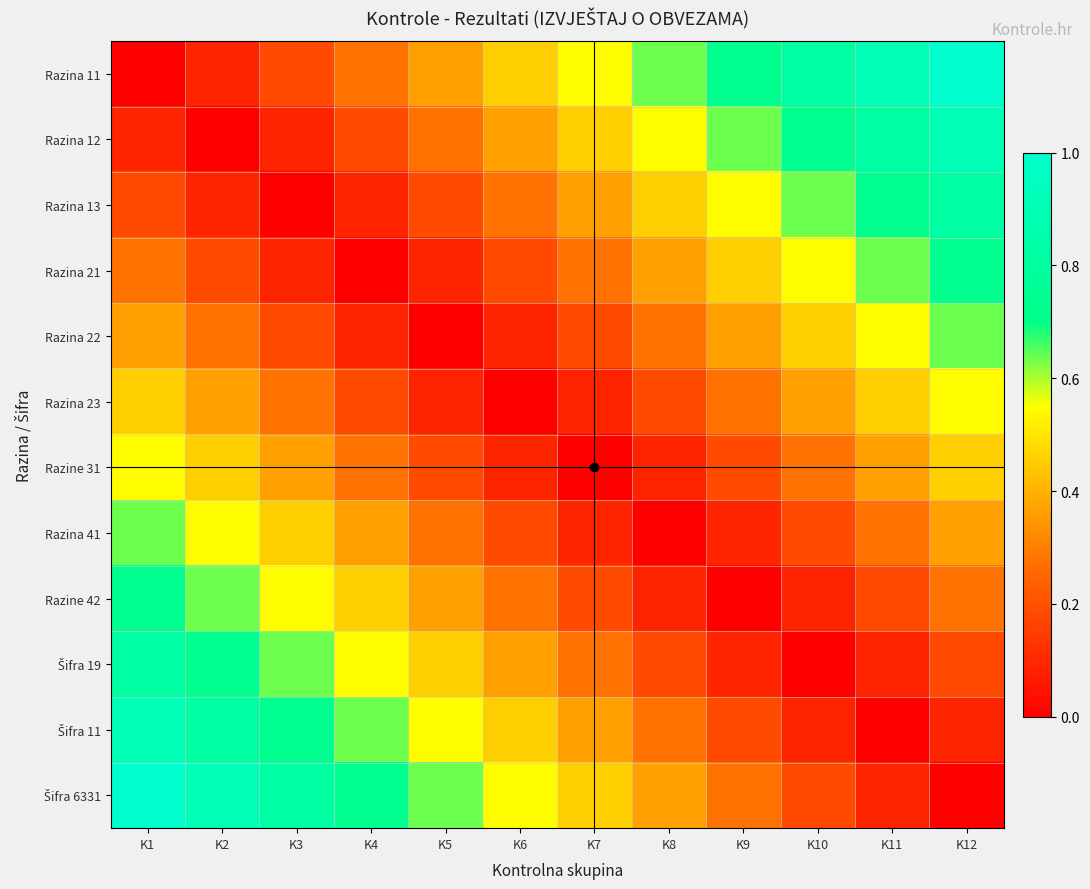

Between K1 and K6, which is larger?

K6